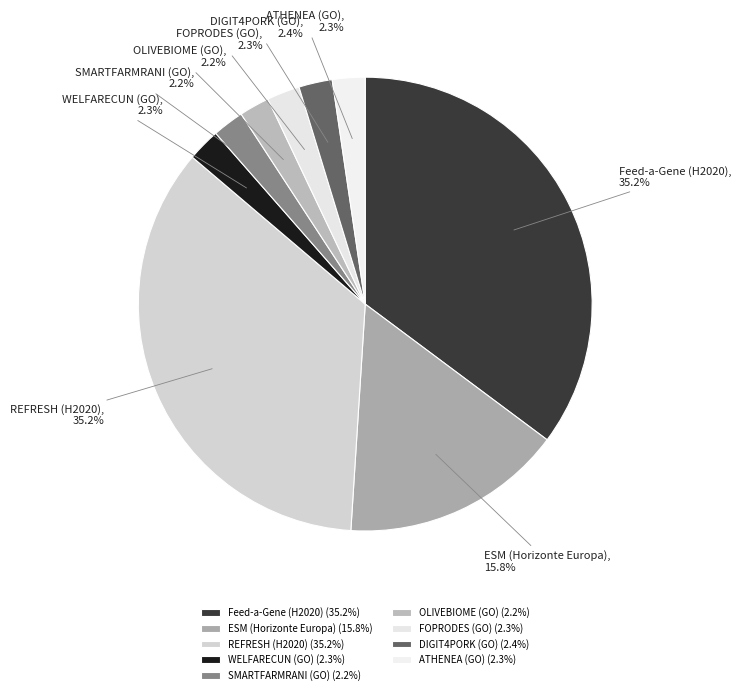

To the nearest percent, what is the combined percentage of REFRESH (H2020) and ESM (Horizonte Europa)?

51%